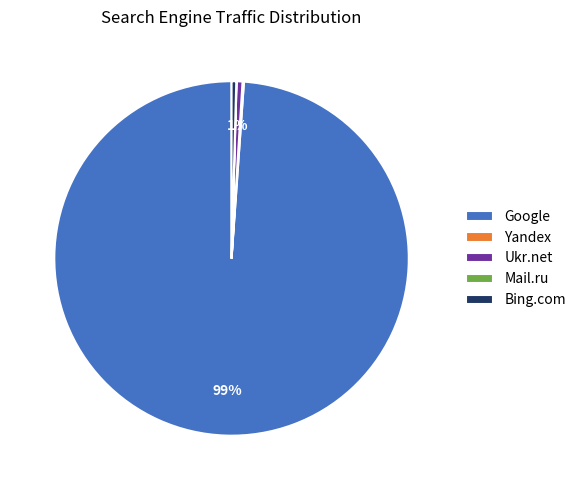

What is the largest slice in the pie chart?

Google